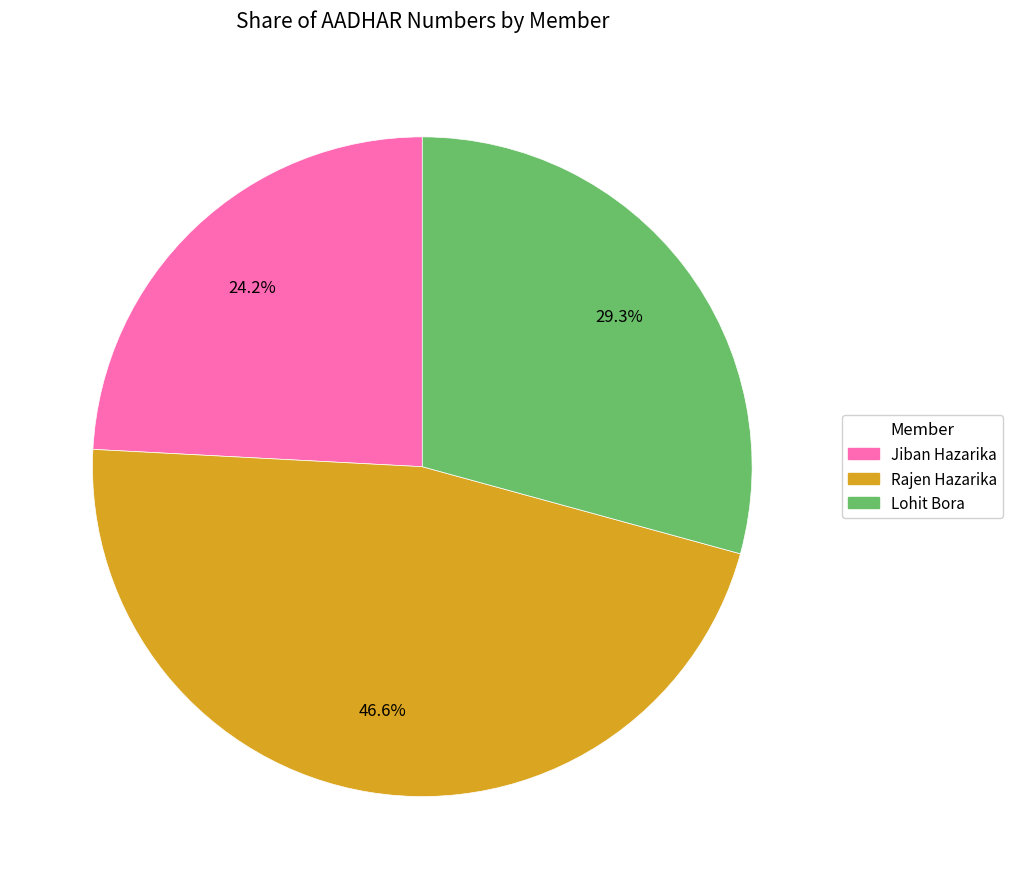

Which category has the biggest portion of the pie?

Rajen Hazarika